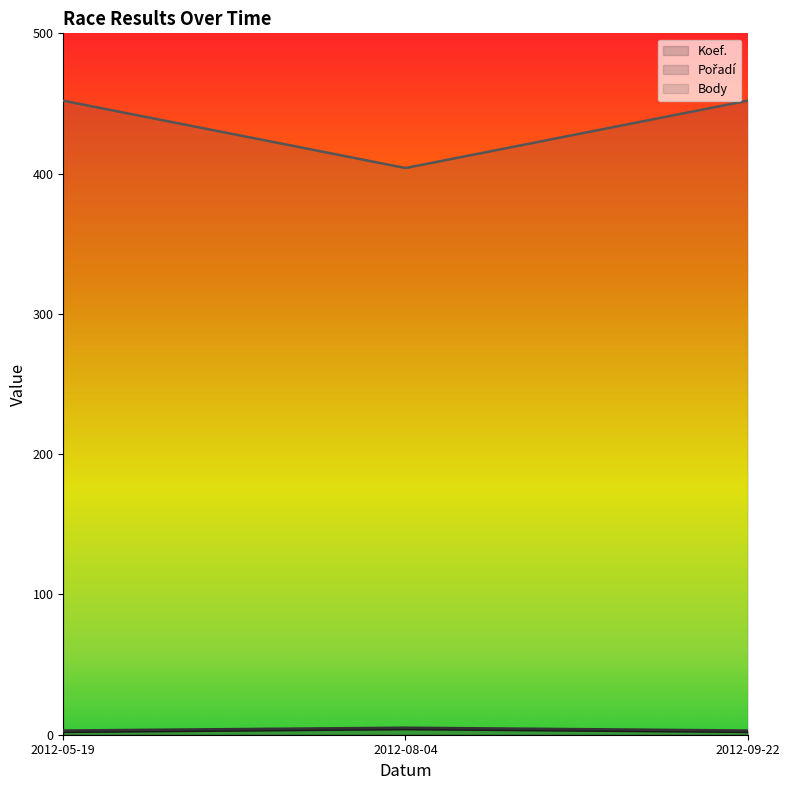

Rank the categories by Body value from highest to lowest.

2012-05-19, 2012-09-22, 2012-08-04